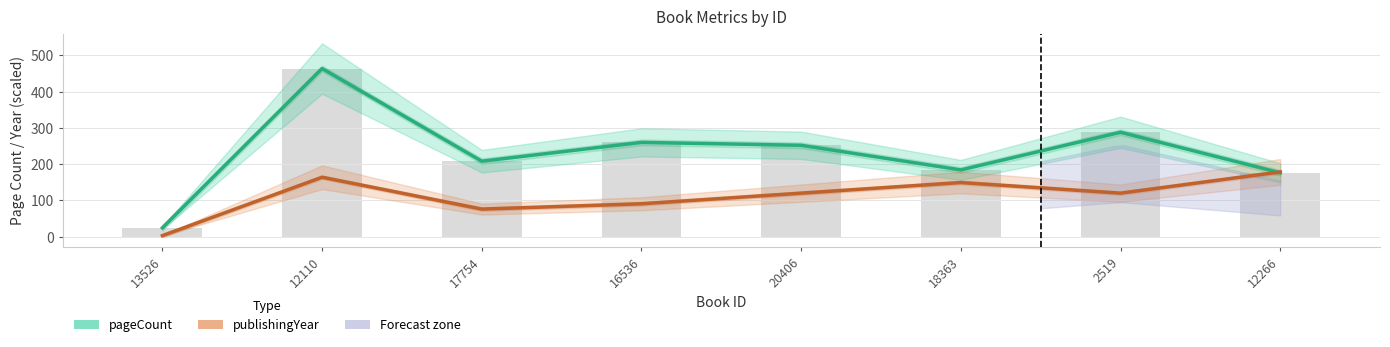

Which series has the widest spread of values?

pageCount